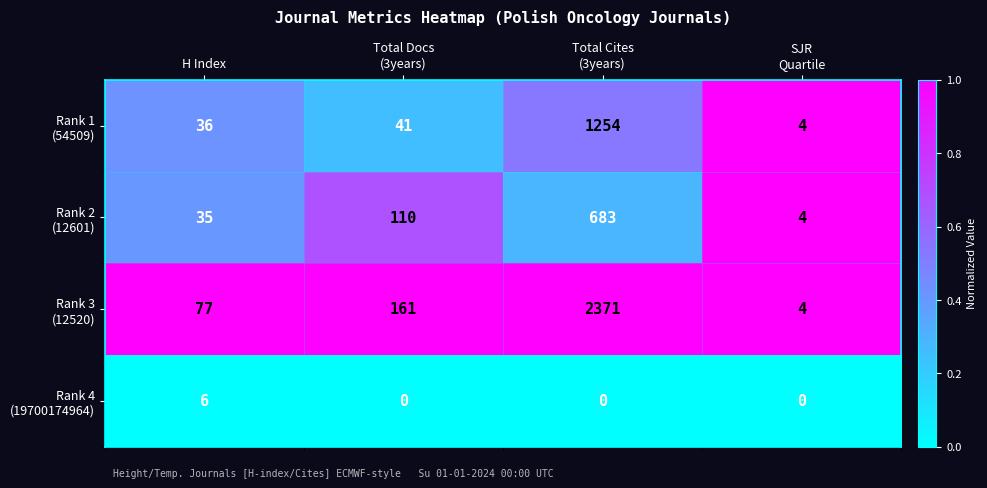

How many categories are shown in the chart?

4